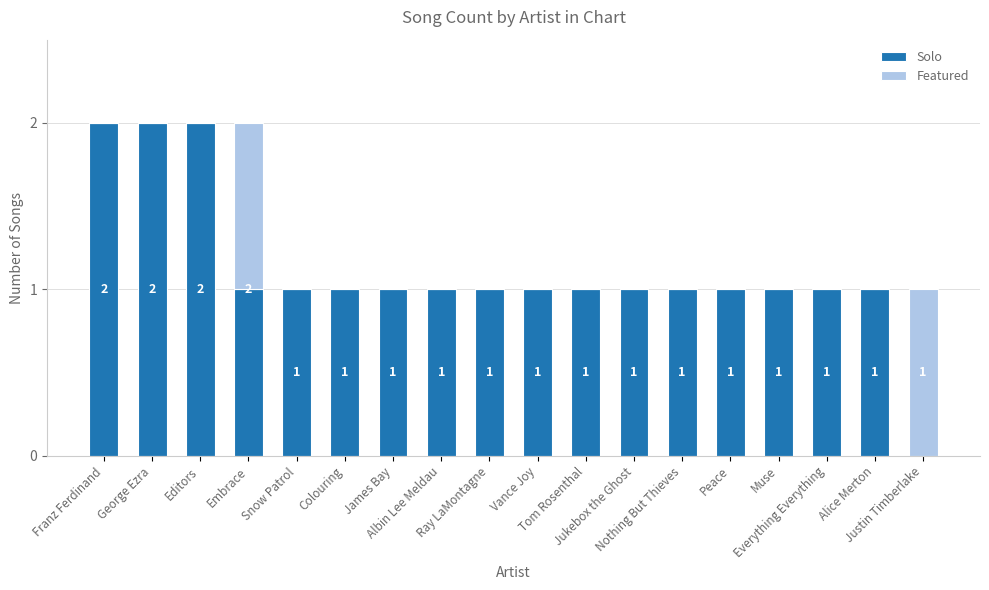

Are the bars horizontal?

No